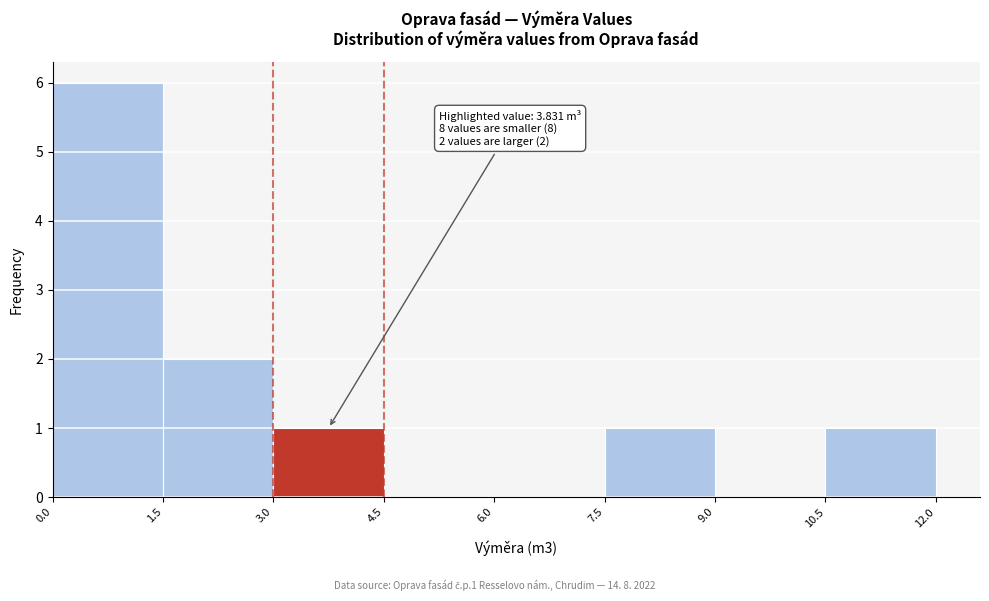

Which range on the x-axis has the tallest bar?

0.0 to 1.5